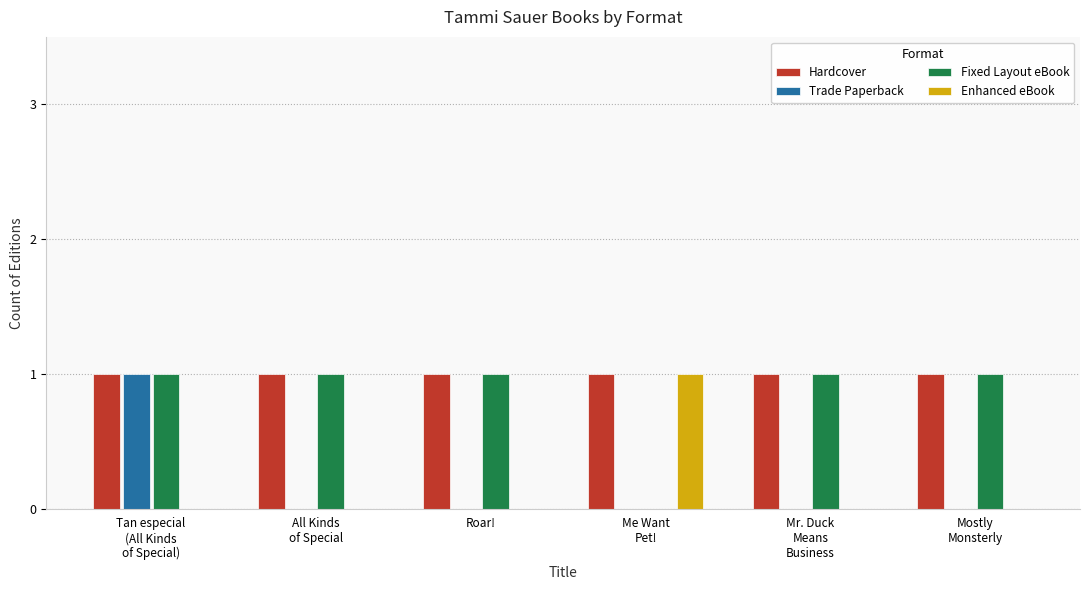

True or false: Trade Paperback has a value of 1 at Tan especial
(All Kinds
of Special).

True